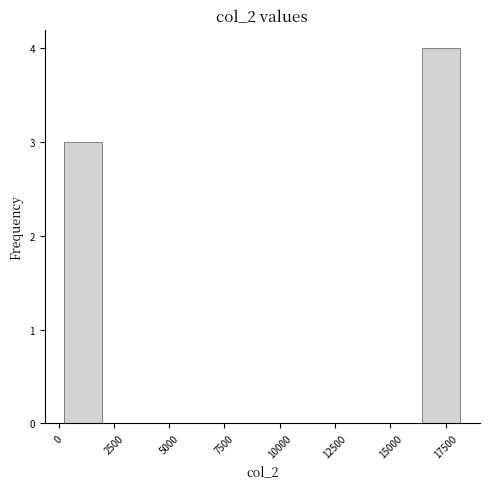

Around what value on the x-axis is the tallest bar? Give the approximate position of its centre, as read against the axis.

17500